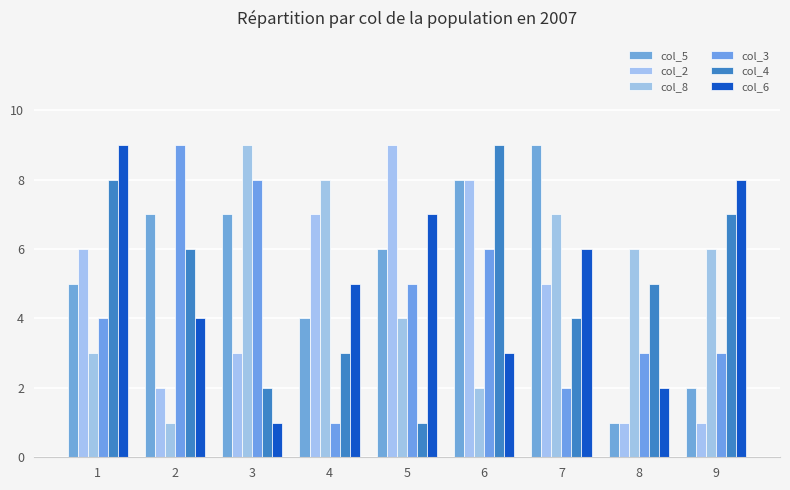

How many bars are there in total?

54